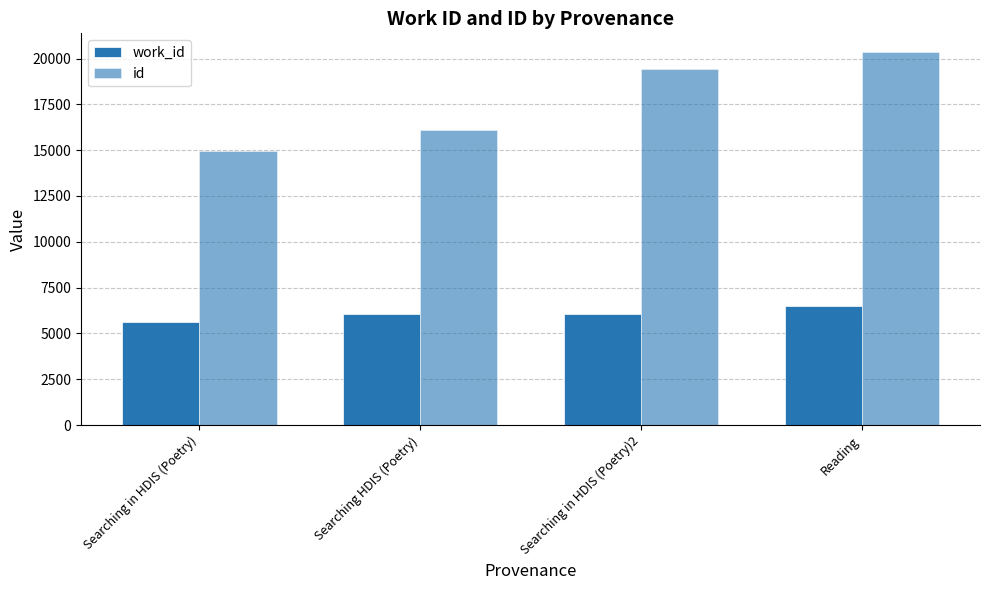

Reading right to left, what are all the values shown in this chart?

work_id: 6506	6058	6045	5604
id: 20356	19422	16080	14976